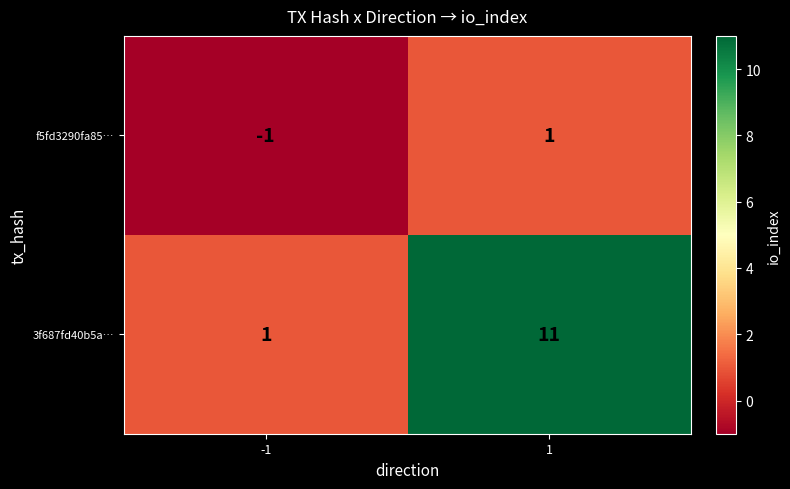

Reading left to right, list all the values displayed in this chart.

f5fd3290fa85…: -1	1
3f687fd40b5a…: 1	11